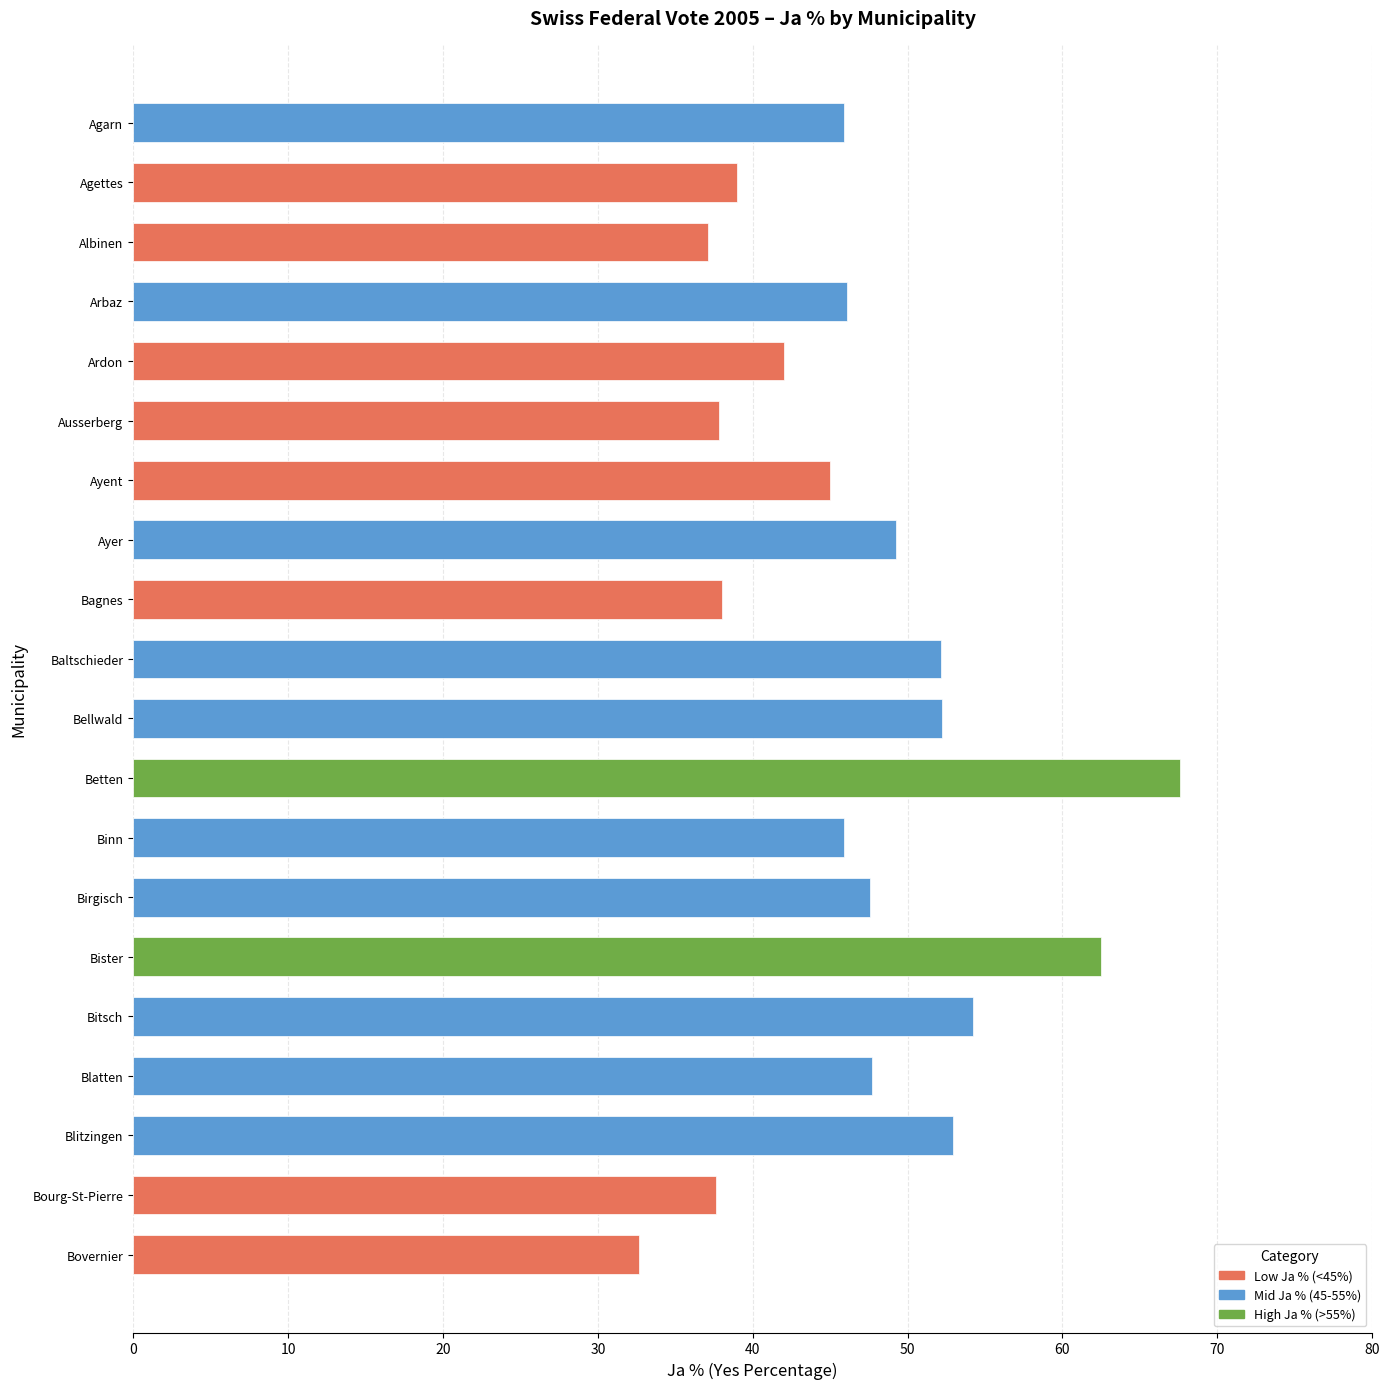

True or false: the data shows 79.0 at Blitzingen.

False